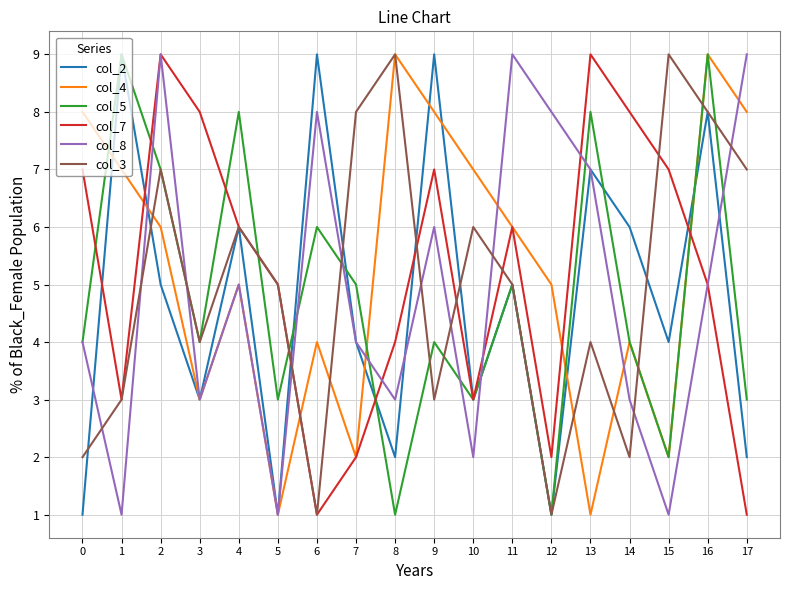

The col_3 series shows 9 at 15. True or false?

True